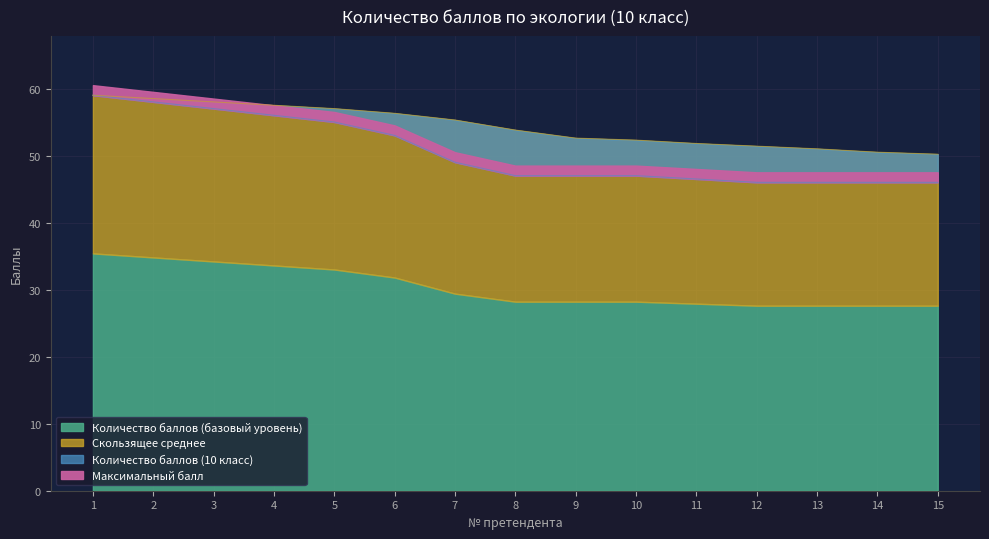

Which series has the widest spread of values?

Количество баллов